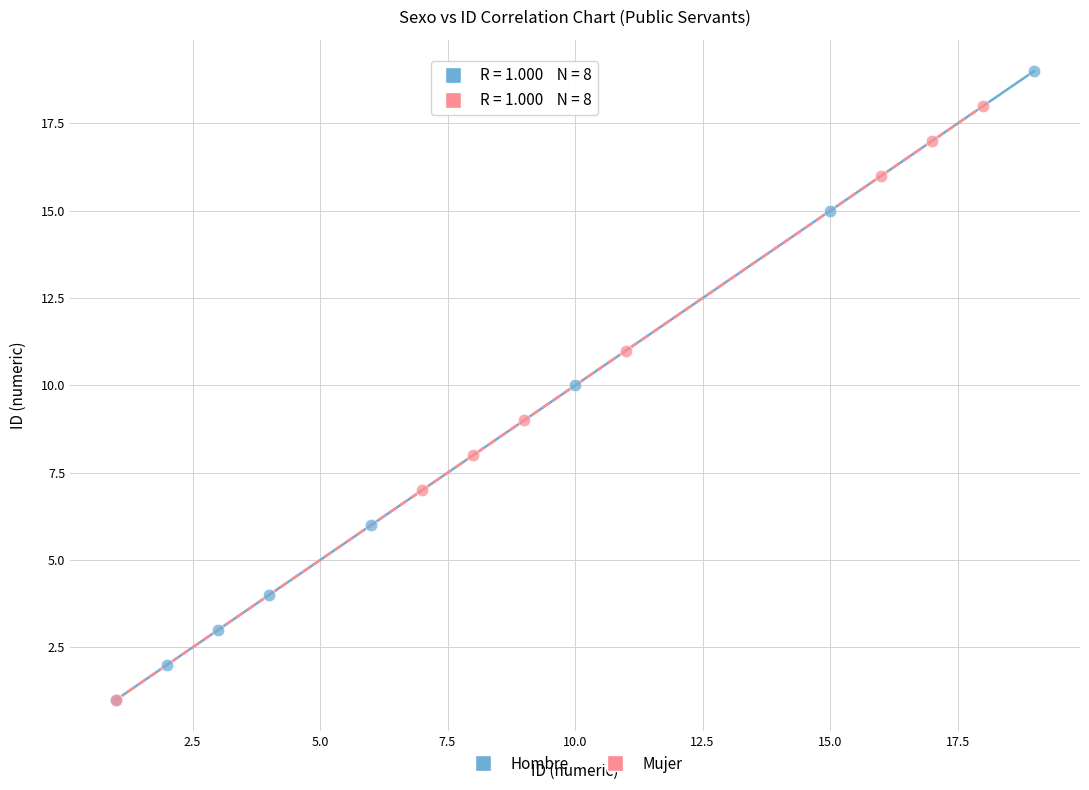

Which series contains the highest Y value?

Hombre